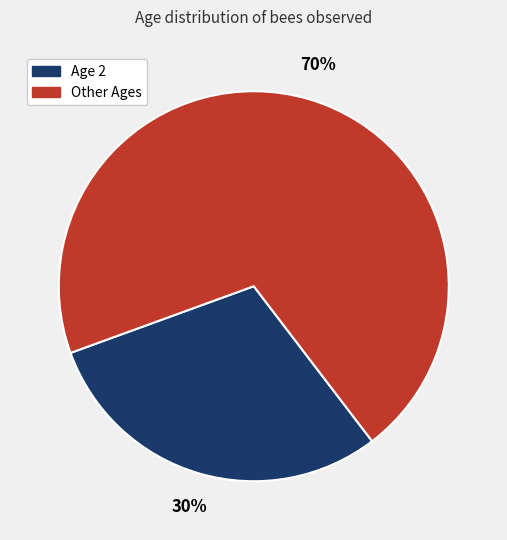

Is there a majority slice in this chart?

Yes